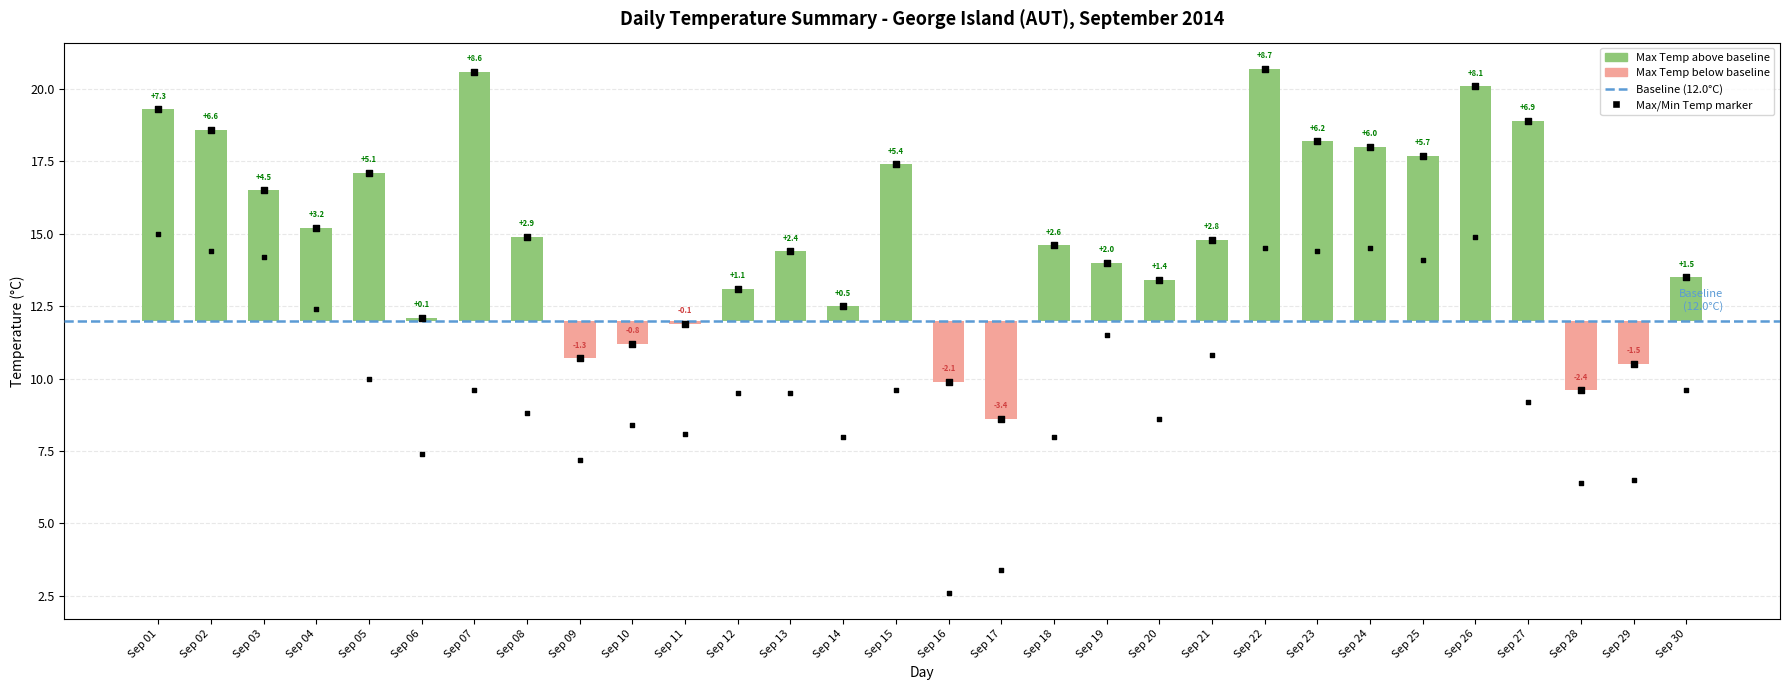

Is the value of min_temp at Sep 10 greater than the value of max_temp at Sep 27?

No